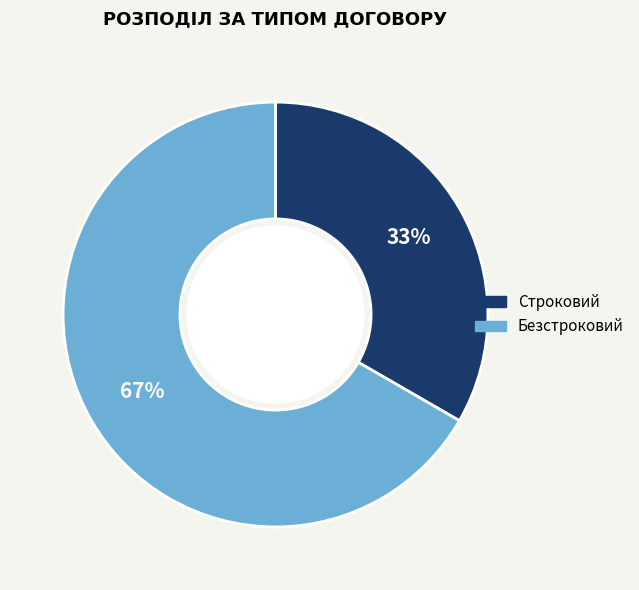

To the nearest percent, what percentage of the pie is Безстроковий?

67%